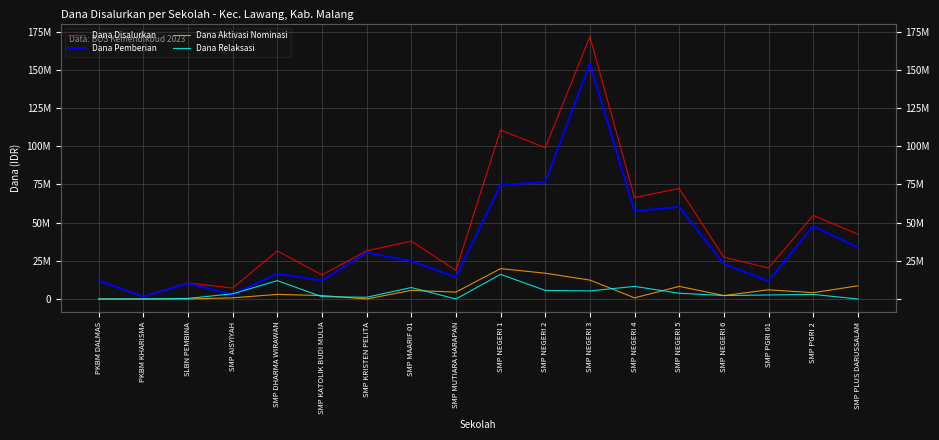

What is the total value across all series at PKBM KHARISMA?

3000000